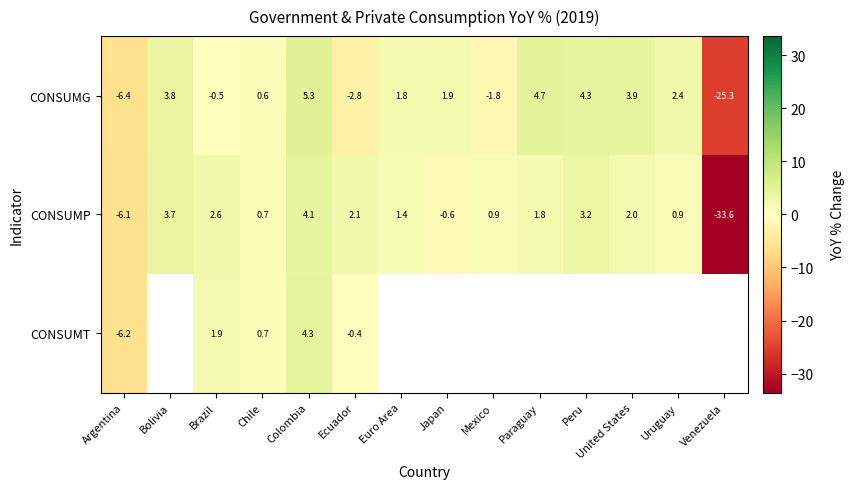

How many positive values does the CONSUMG series have?

9